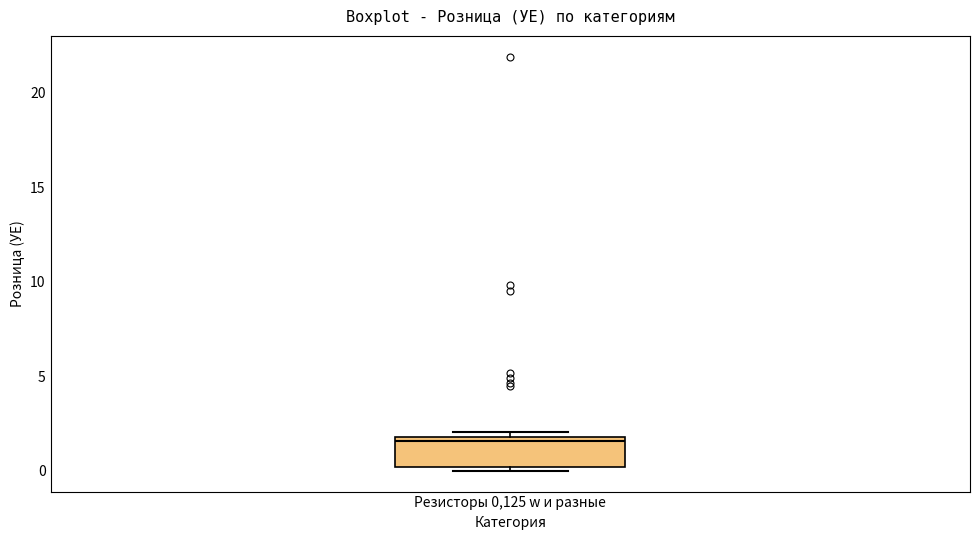

Read this box plot against the y-axis: the position of the median line, the range covered by the box, and the ends of both whiskers. The values are not printed on the chart, so give them approximately, as read against the axis.

median 1.5, box 0.0 to 2.0, whiskers 0.0 (just below the box's lower edge) to 2.0 (just above the box's upper edge)